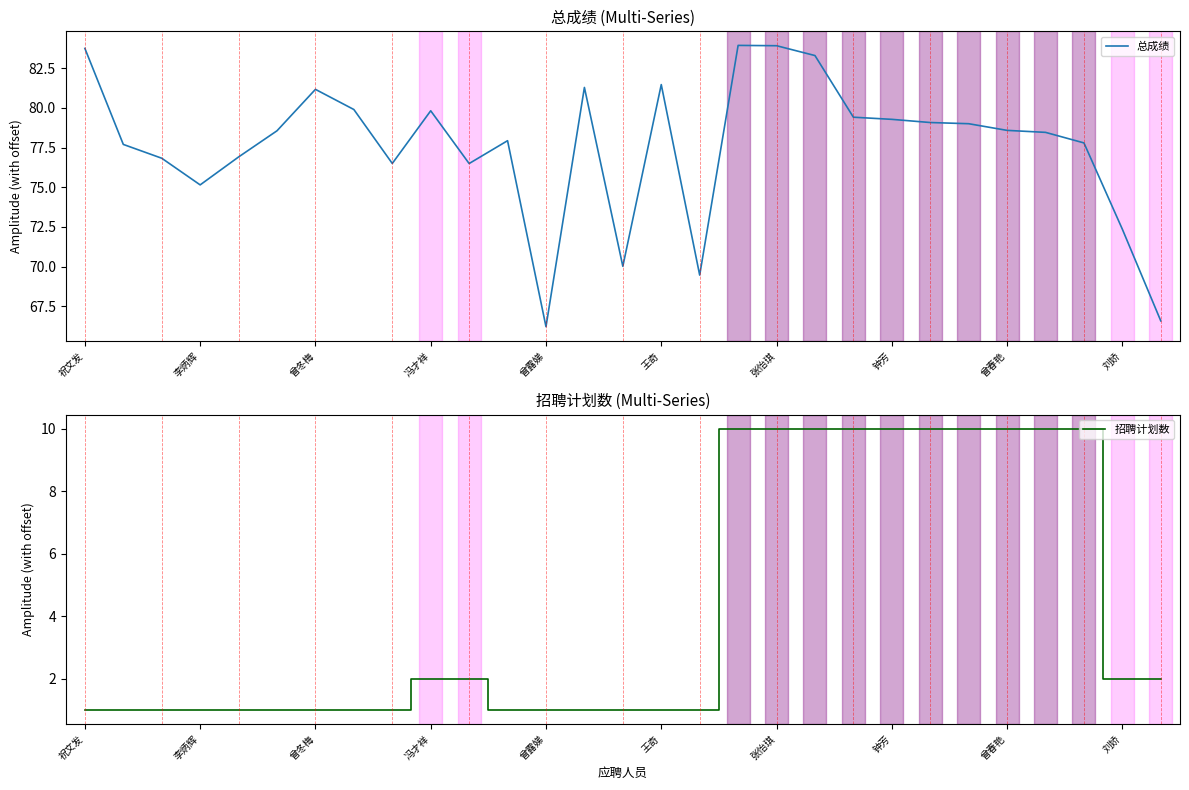

What is the minimum value for 招聘计划数?

1